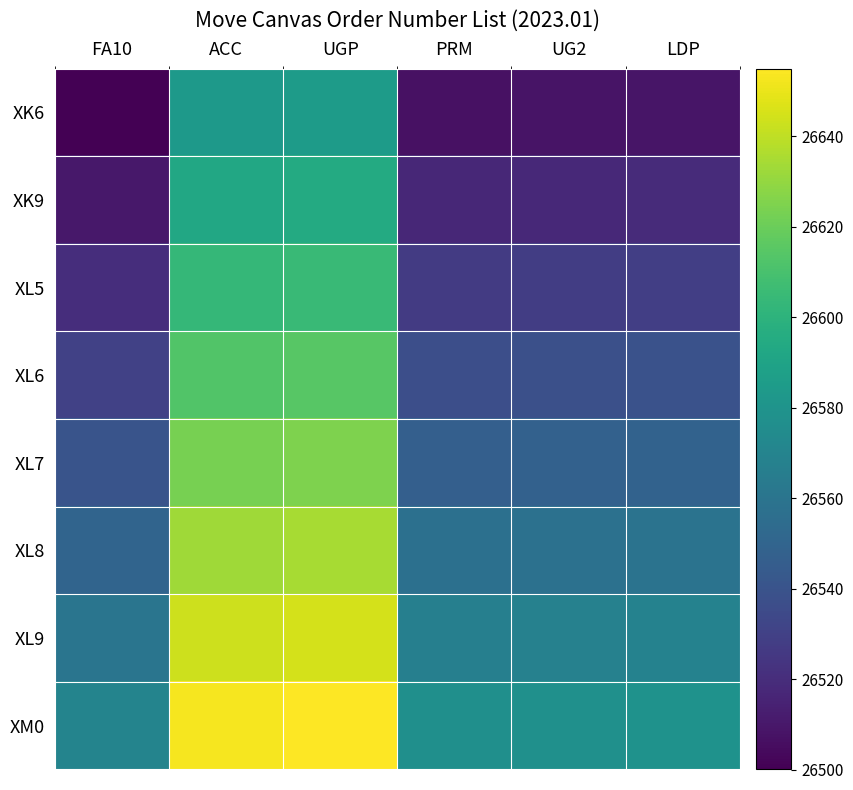

What is the difference between the highest and lowest values at FA10?

70